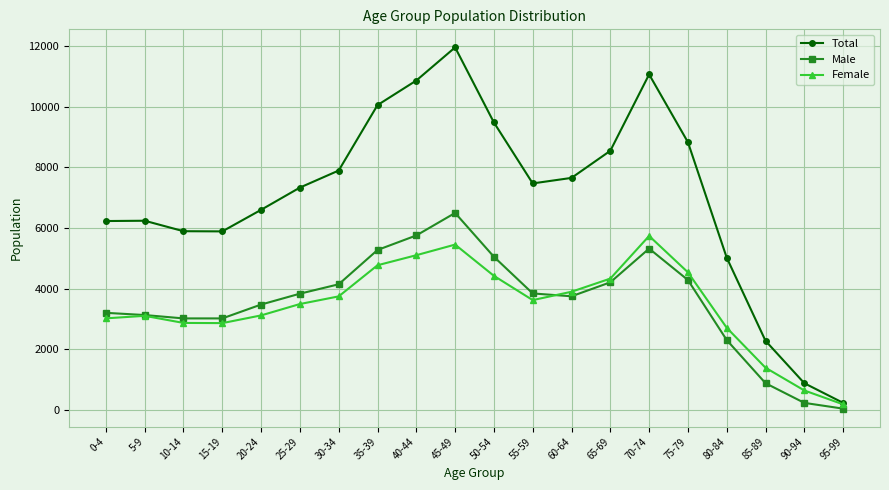

What is the average value of the Female series?

3455